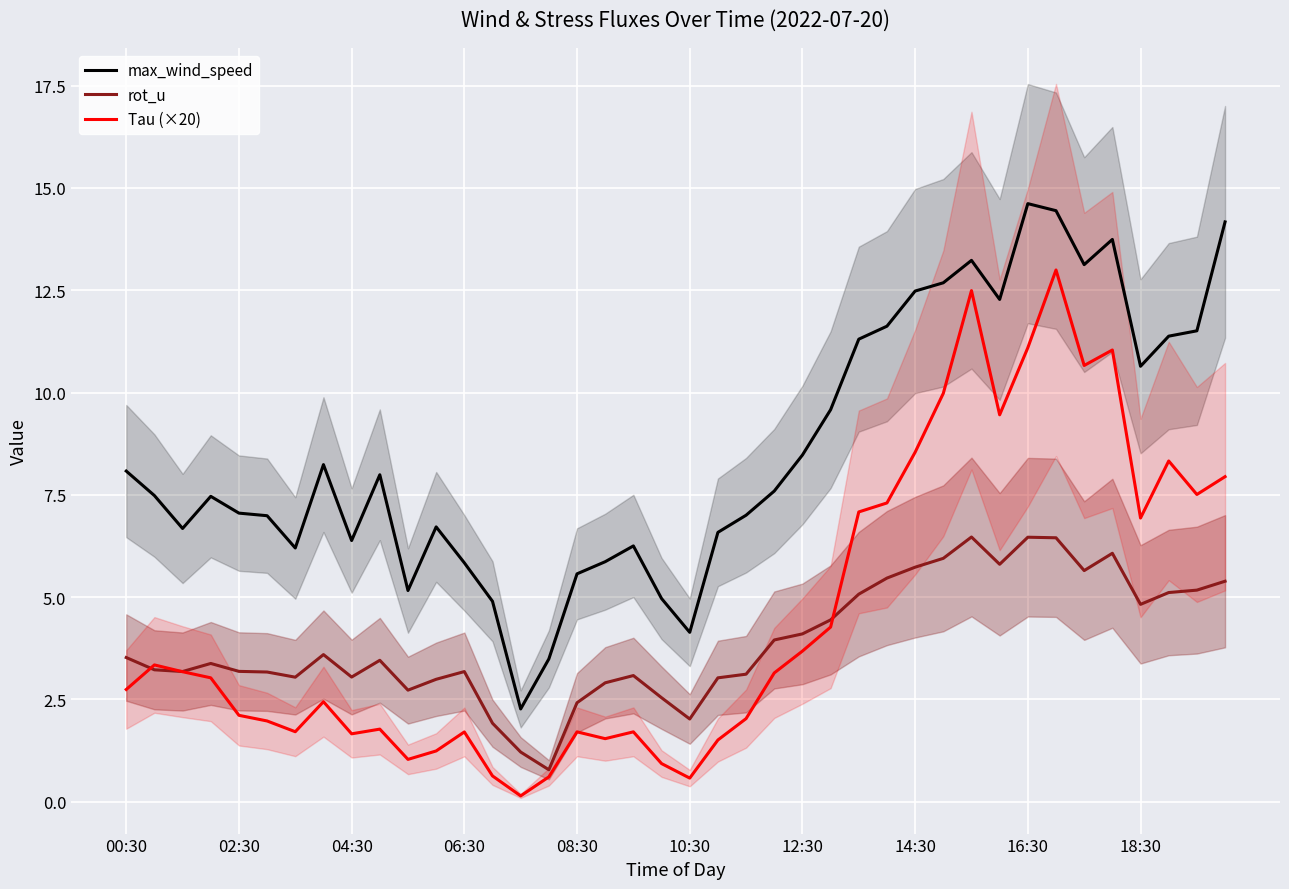

Count the number of data series in this chart.

3